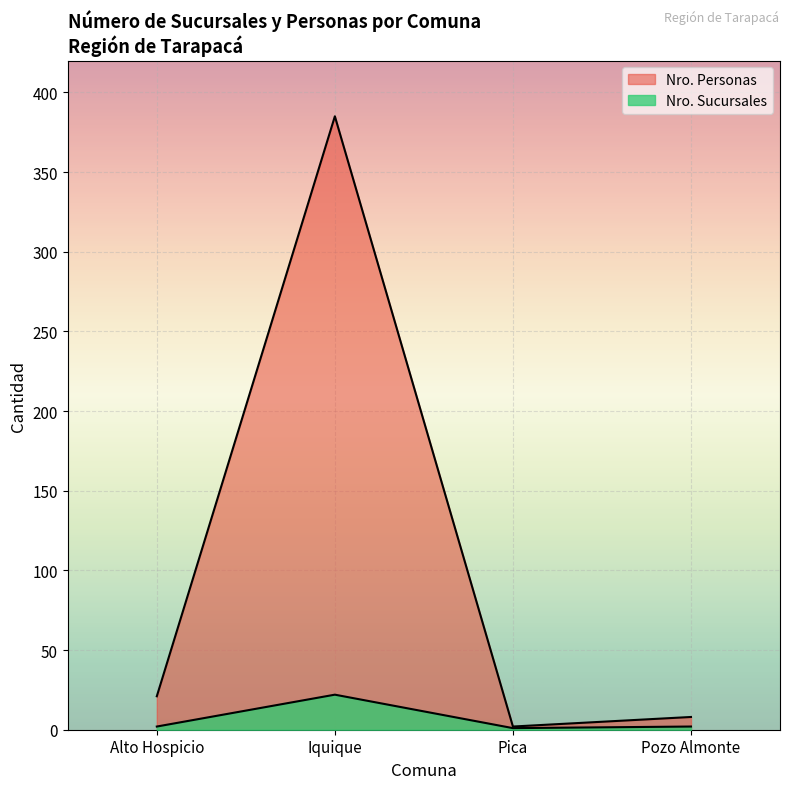

Where does the Nro. Personas series first go above 21?

Iquique